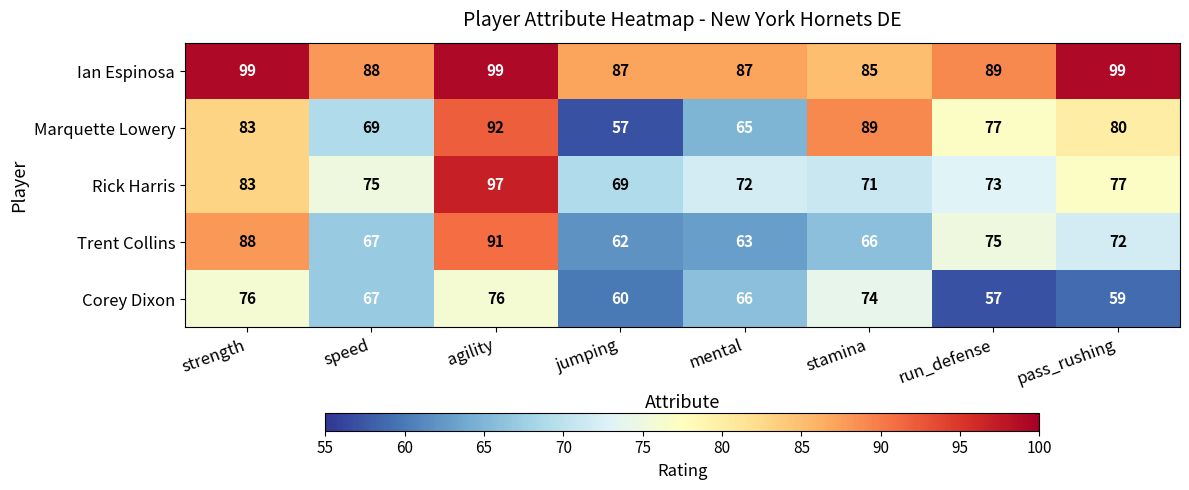

Rank the series by their maximum value, from lowest to highest.

Corey Dixon, Trent Collins, Marquette Lowery, Rick Harris, Ian Espinosa